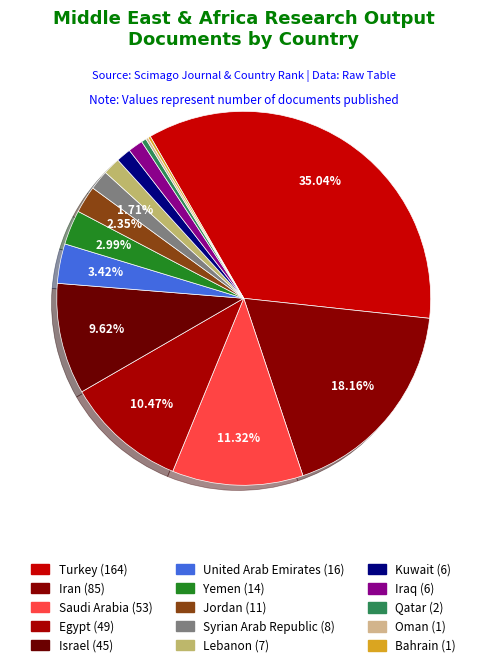

Is Iraq the majority of the pie?

No